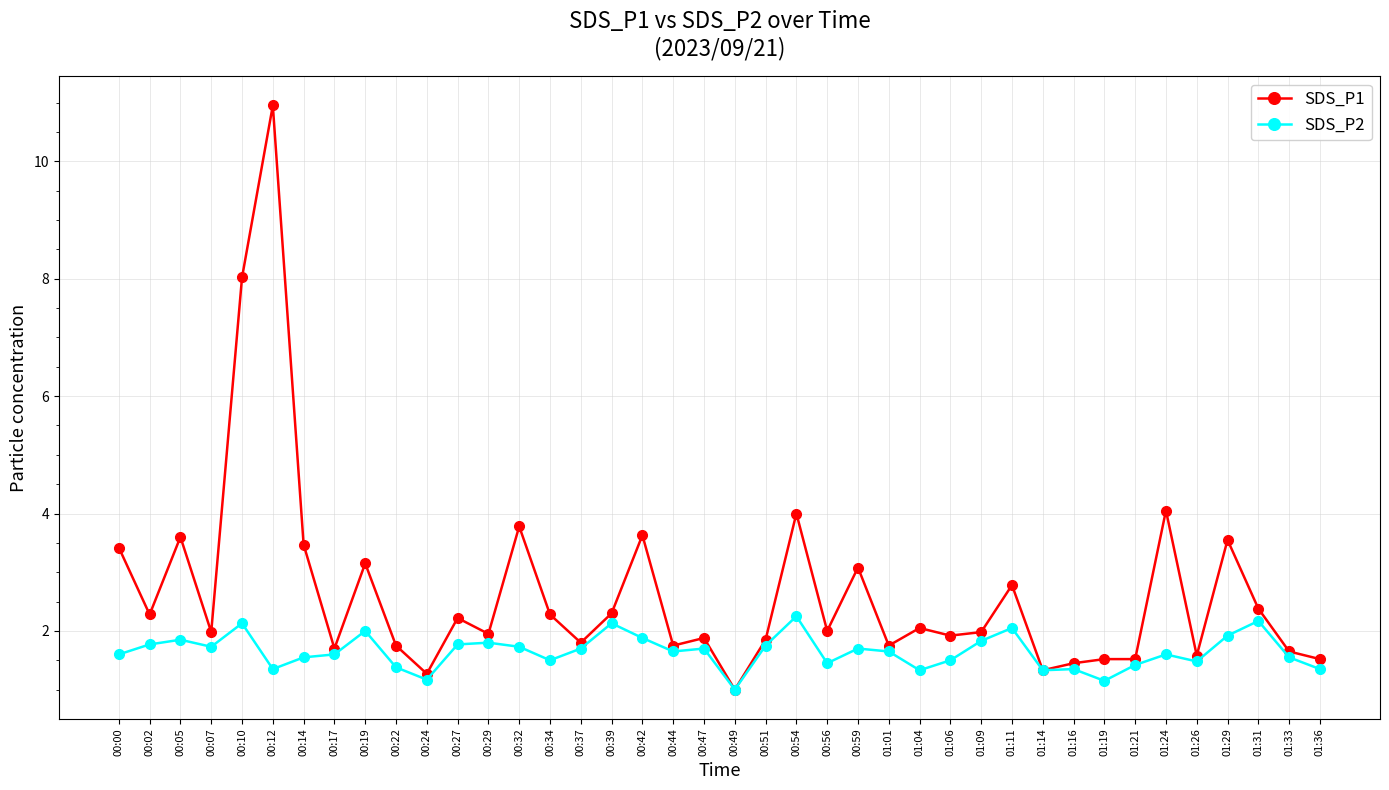

At which category does SDS_P2 reach its first local valley?

00:07